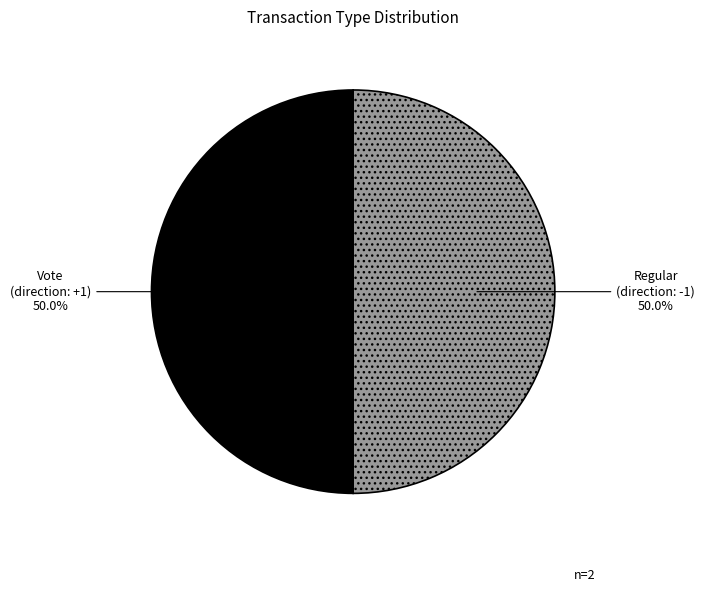

What is the total percentage of Vote and Regular?

100.0%